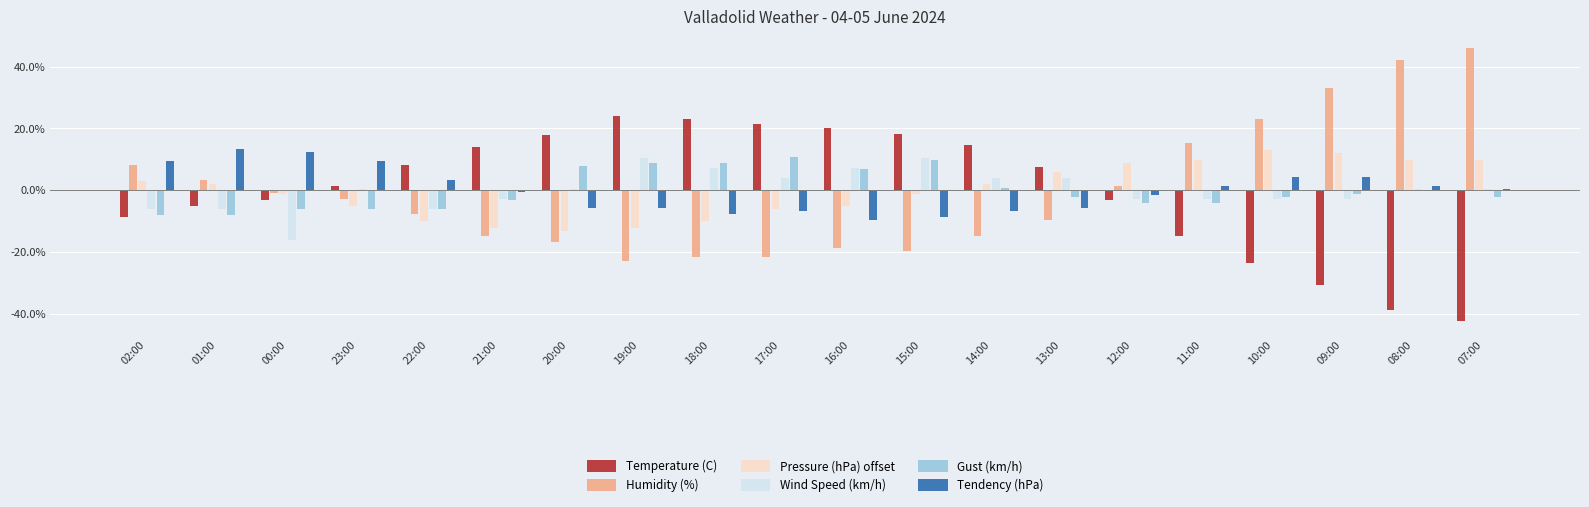

What are all the series names shown in the legend?

Temperature (C), Humidity (%), Pressure (hPa) offset, Wind Speed (km/h), Gust (km/h), Tendency (hPa)